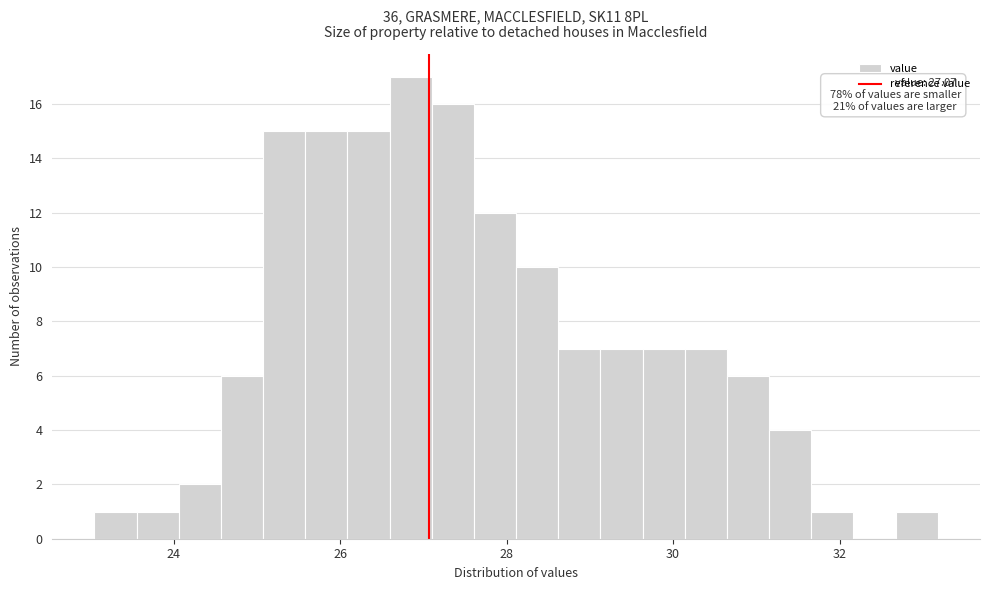

Read against the x-axis, roughly where is the centre of the tallest bar?

26.8